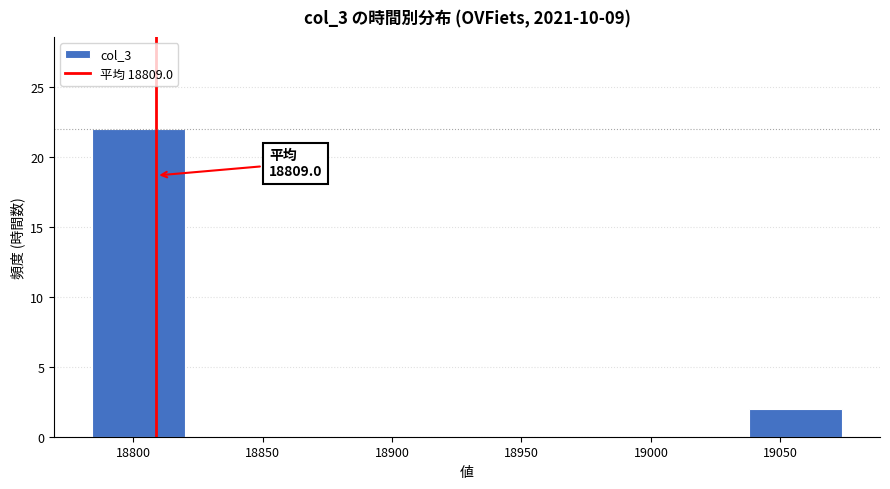

Which range on the x-axis has the tallest bar?

18785 to 18820